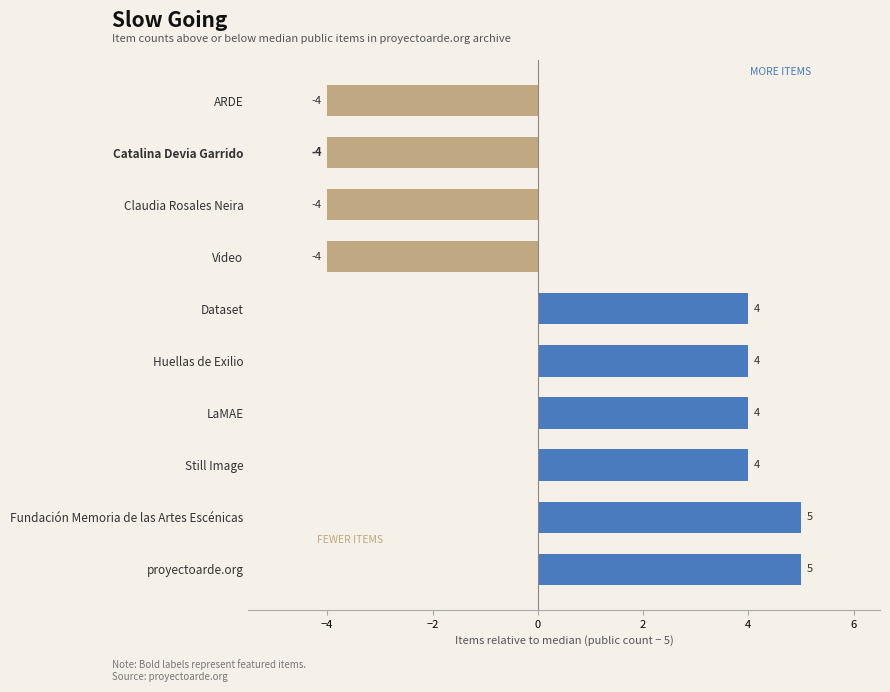

Reading top to bottom, transcribe all the data shown in this chart.

ARDE=-4	Catalina Devia Garrido=-4	Claudia Rosales Neira=-4	Video=-4	Dataset=4	Huellas de Exilio=4	LaMAE=4	Still Image=4	Fundación Memoria de las Artes Escénicas=5	proyectoarde.org=5